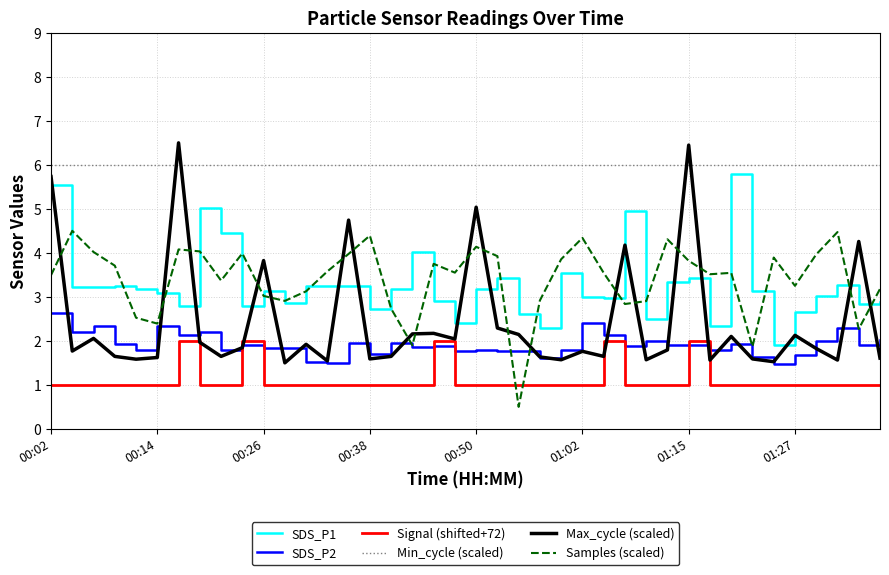

Which series has the widest spread of values?

Max_cycle (scaled)